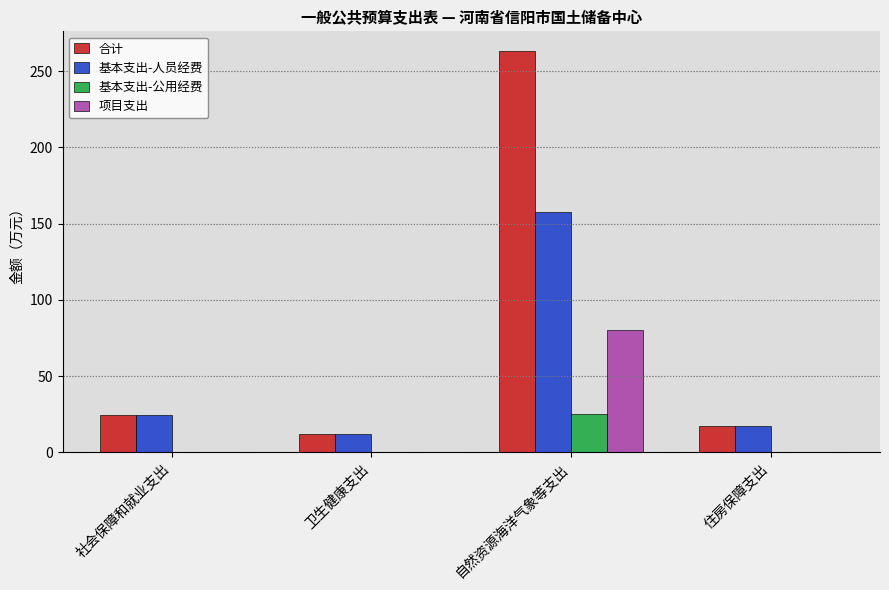

What are all the series names shown in the legend?

合计, 基本支出-人员经费, 基本支出-公用经费, 项目支出